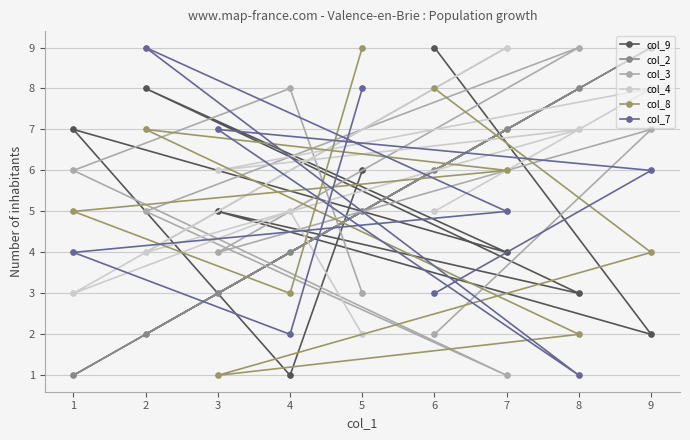

How many times do col_4 and col_7 cross each other?

7